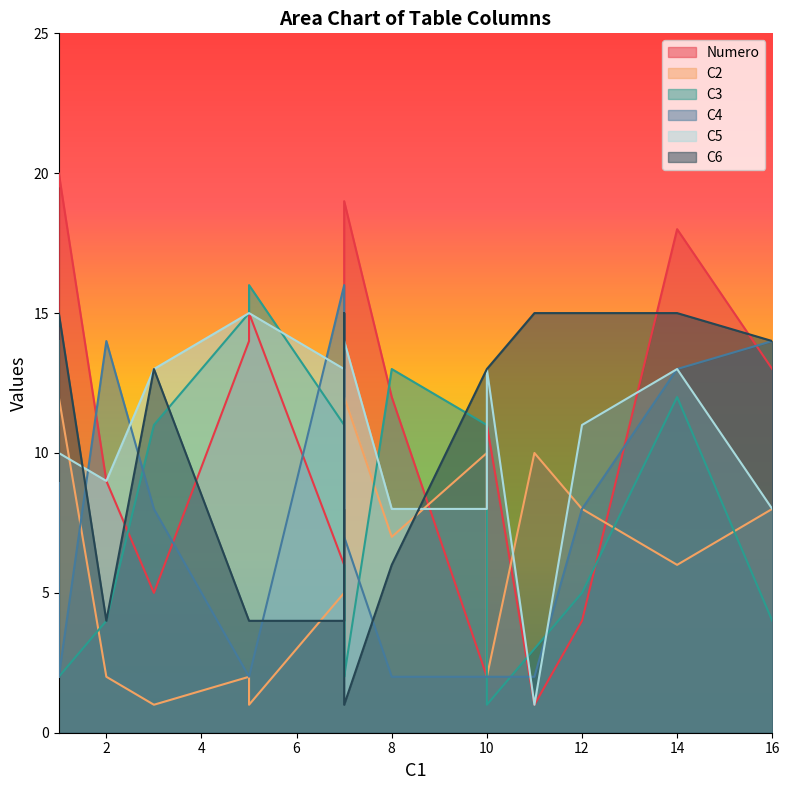

How many lines are shown in the chart?

6